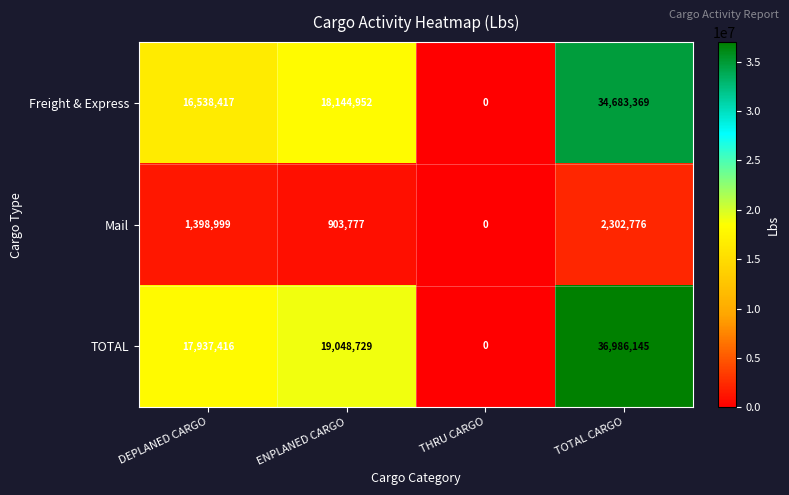

What value does the Freight & Express series have at TOTAL CARGO?

34683369